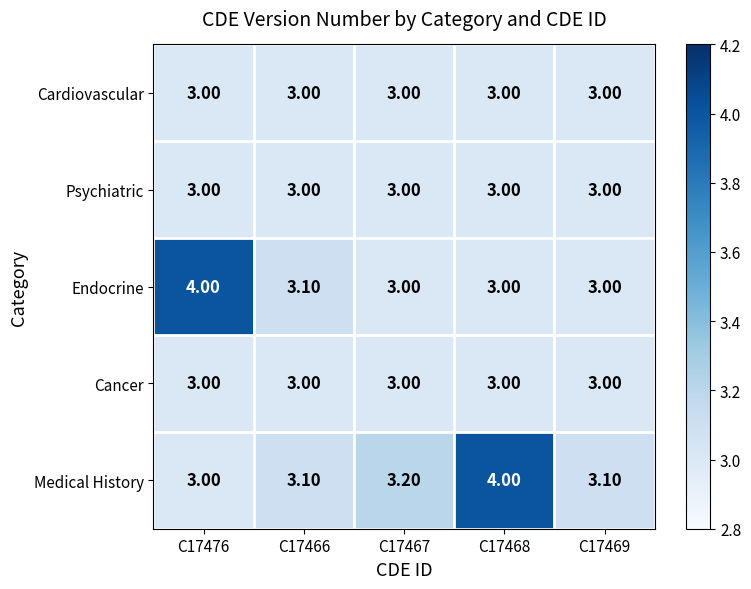

What is the difference between the highest and lowest values at C17476?

1.0